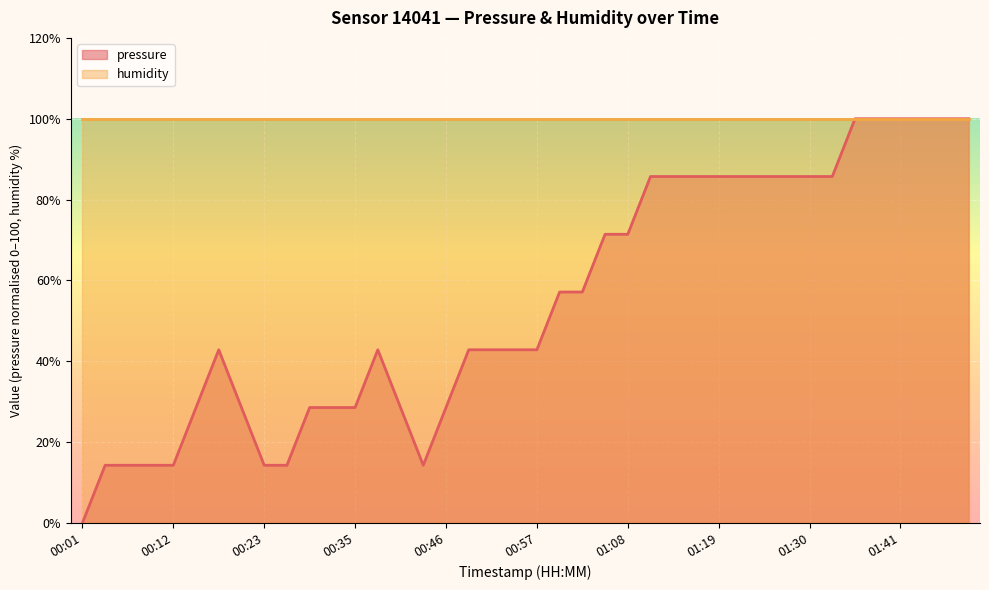

At which category does the data reach its first local valley?

00:43